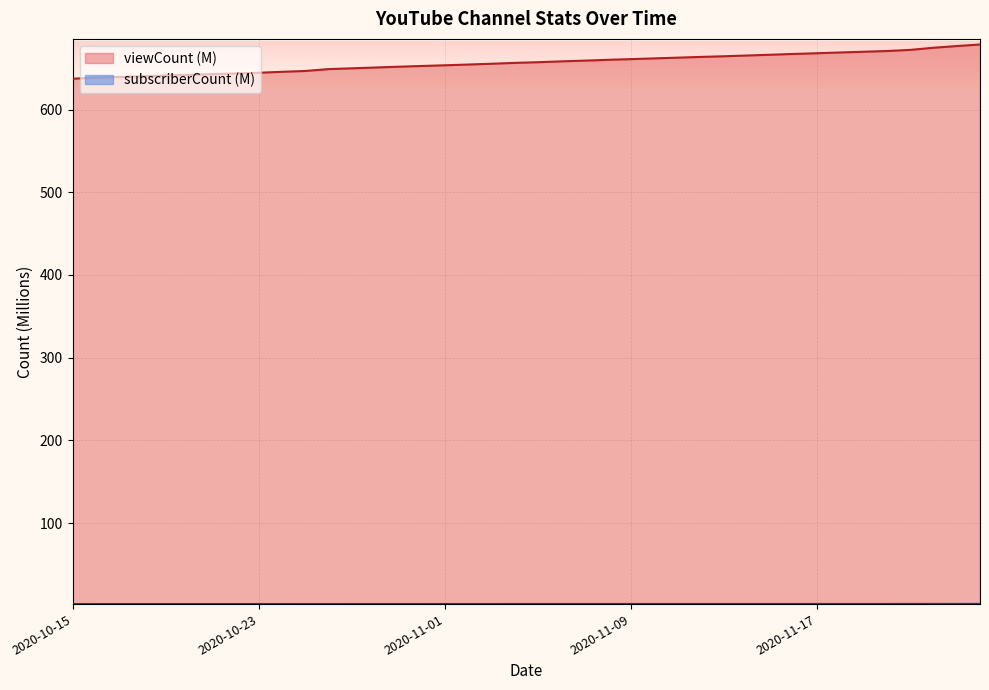

At which label does viewCount first exceed 657?

2020-11-05